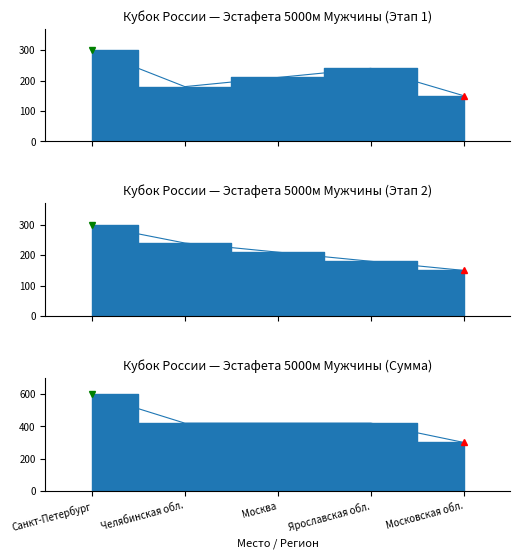

What is the ratio of the value at Ярославская обл. to the value at Санкт-Петербург?

0.7